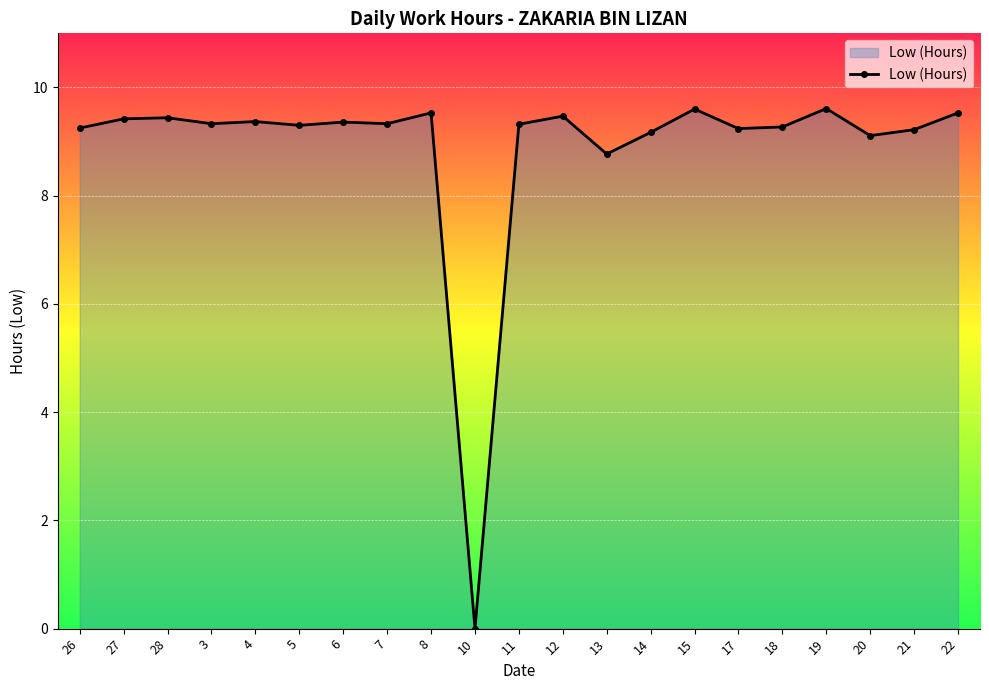

What value does the data have at 4?

9.4